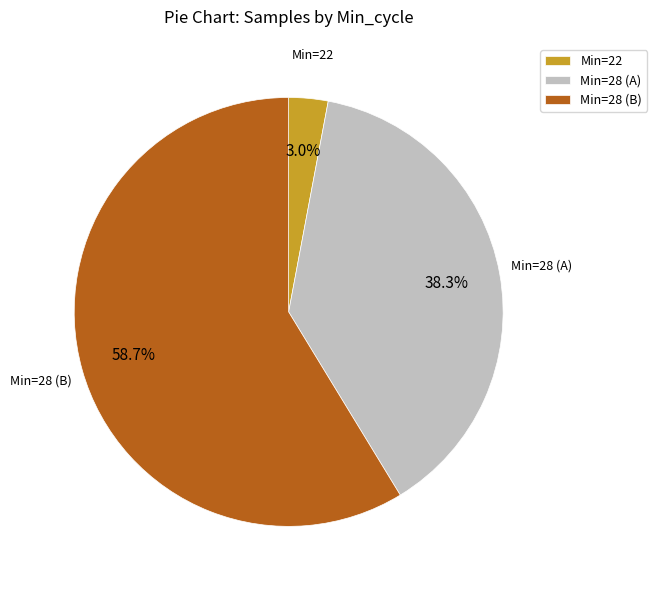

Between Min=22 and Min=28 (A), which is larger?

Min=28 (A)